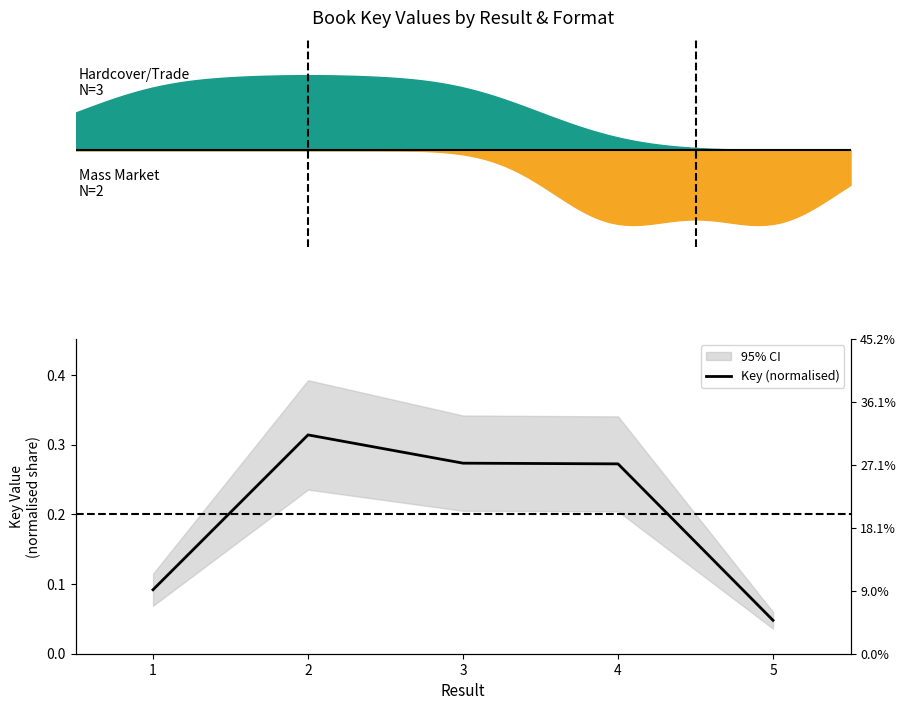

Rank the categories by value from lowest to highest.

5, 1, 4, 3, 2